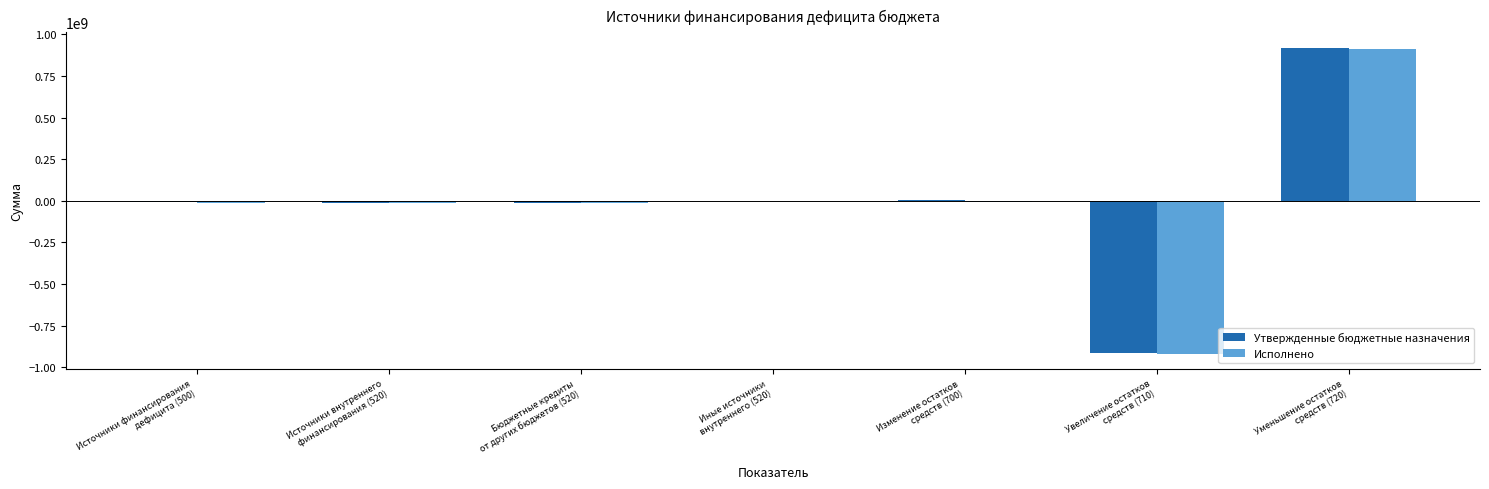

Which series has the widest spread of values?

Утвержденные бюджетные назначения